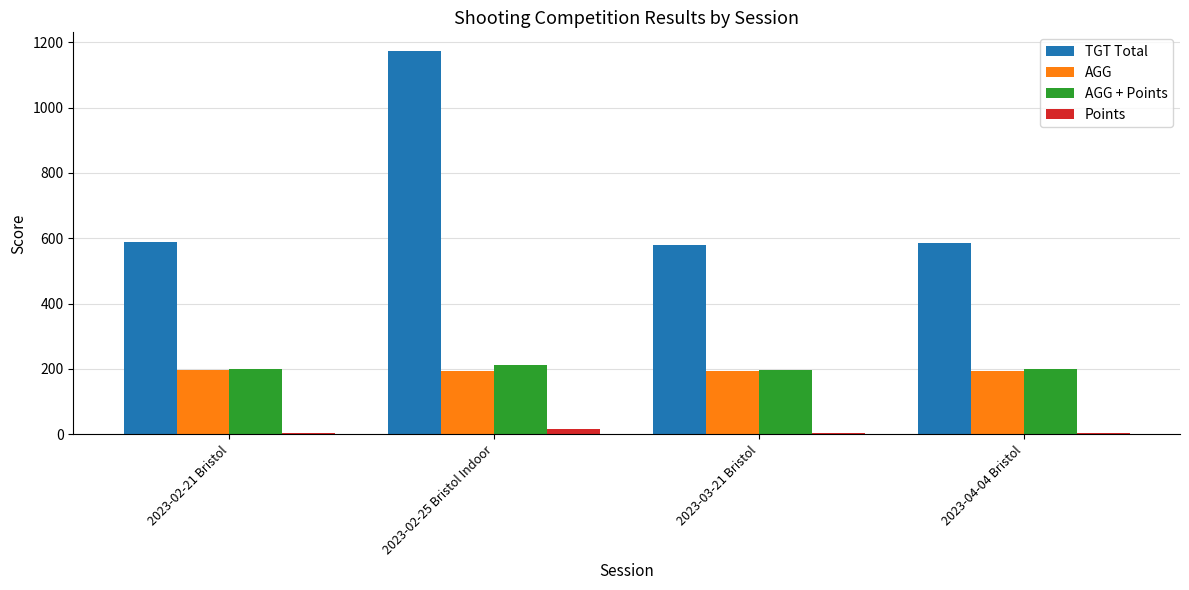

What is the lowest value of the AGG + Points series?

197.7